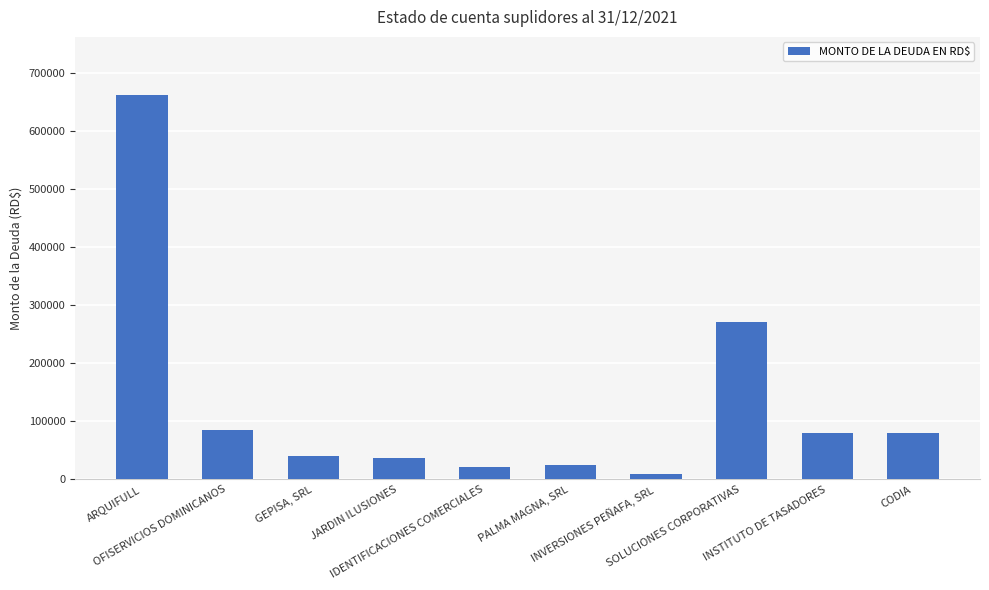

How many series are shown in this chart?

1